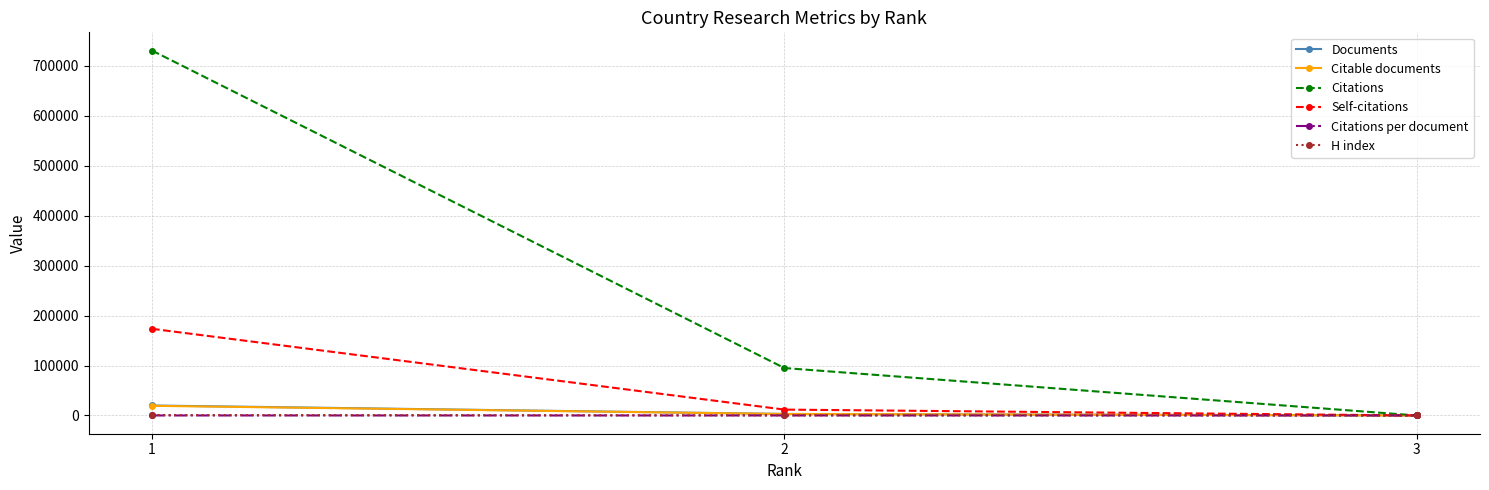

What is the average value of the Citations per document series?

23.6